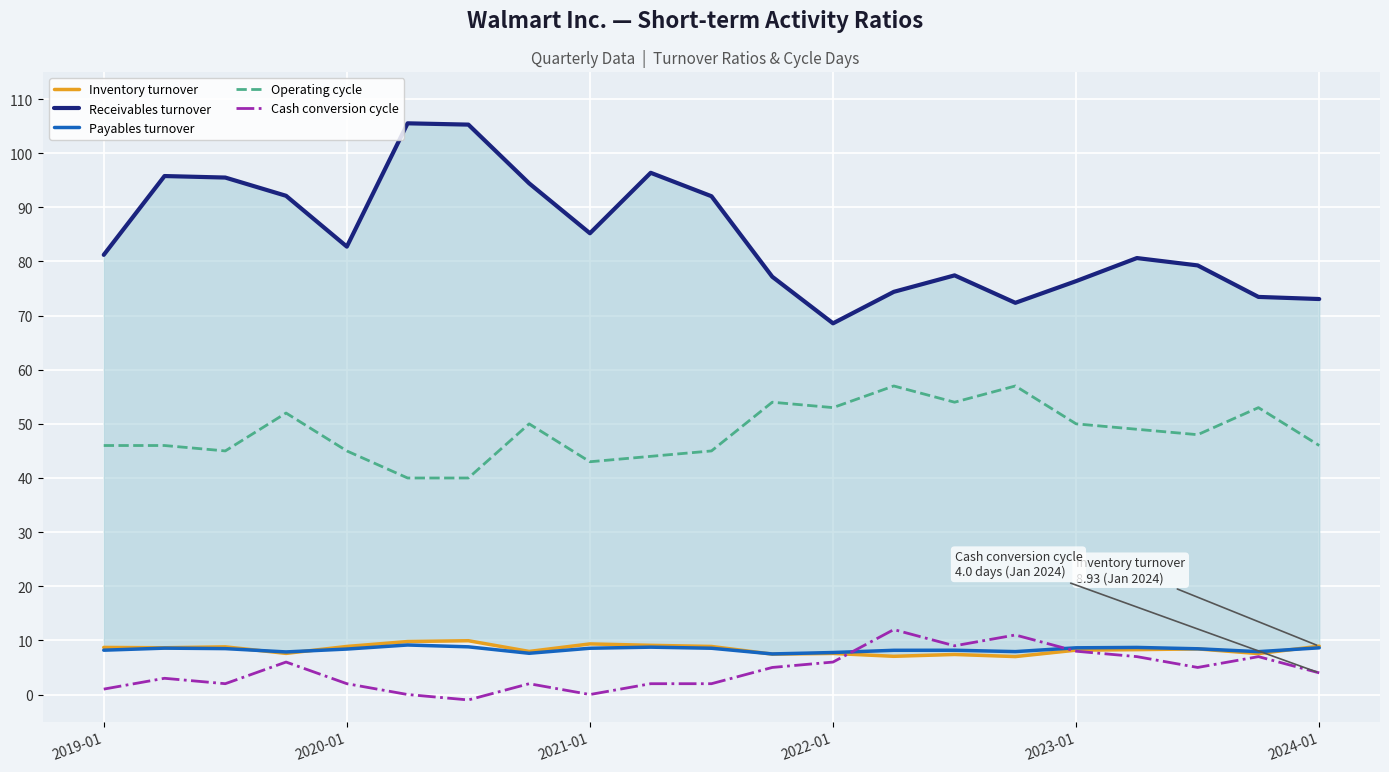

Count the number of categories in the chart.

21